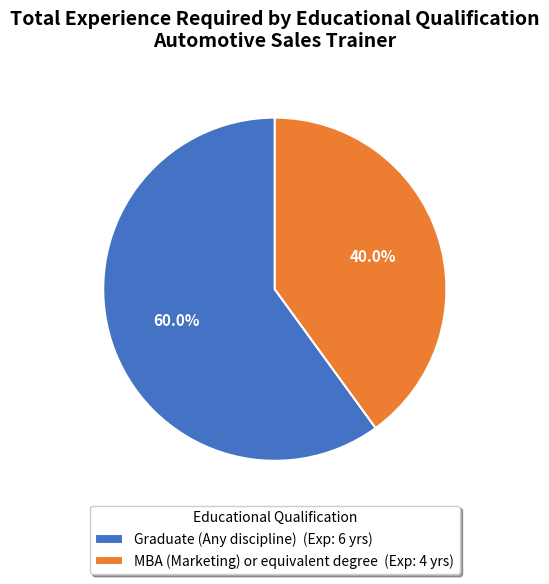

True or false: MBA (Marketing) or equivalent degree accounts for 40% of the total.

True